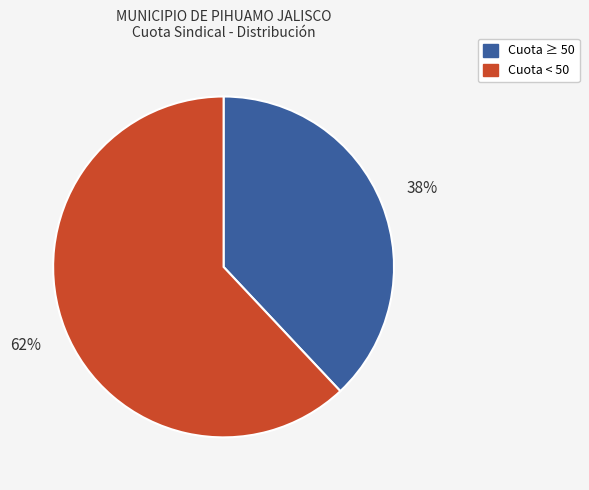

To the nearest percent, what is the average slice percentage?

50%